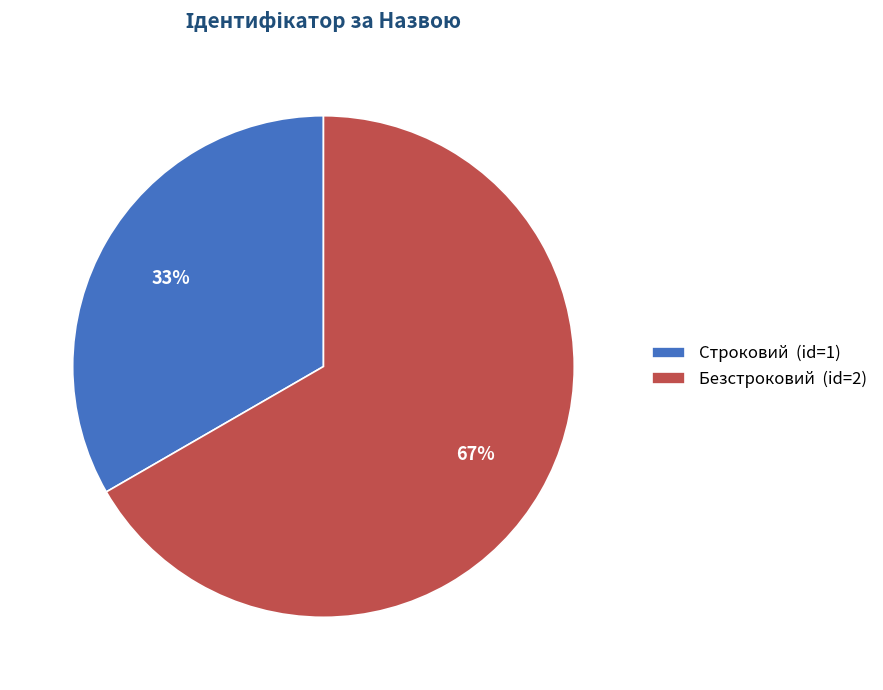

How many slices are in this pie chart?

2